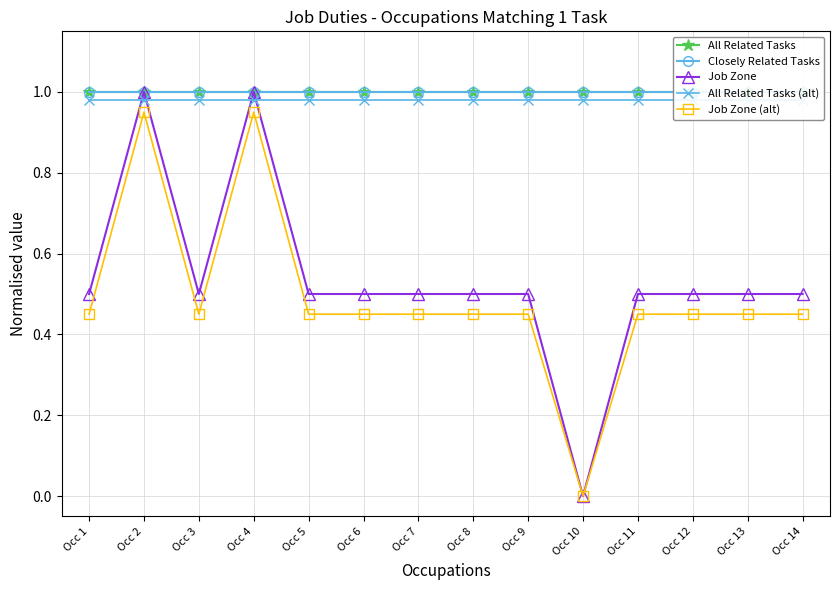

Is the value of Closely Related Tasks at Occ 8 greater than the value of Job Zone at Occ 7?

Yes